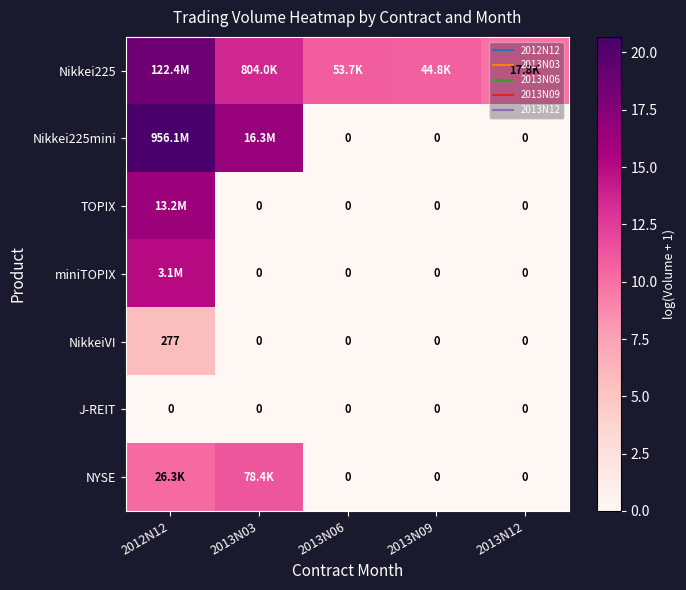

True or false: miniTOPIX has a value of 5.8 at 2013N03.

False